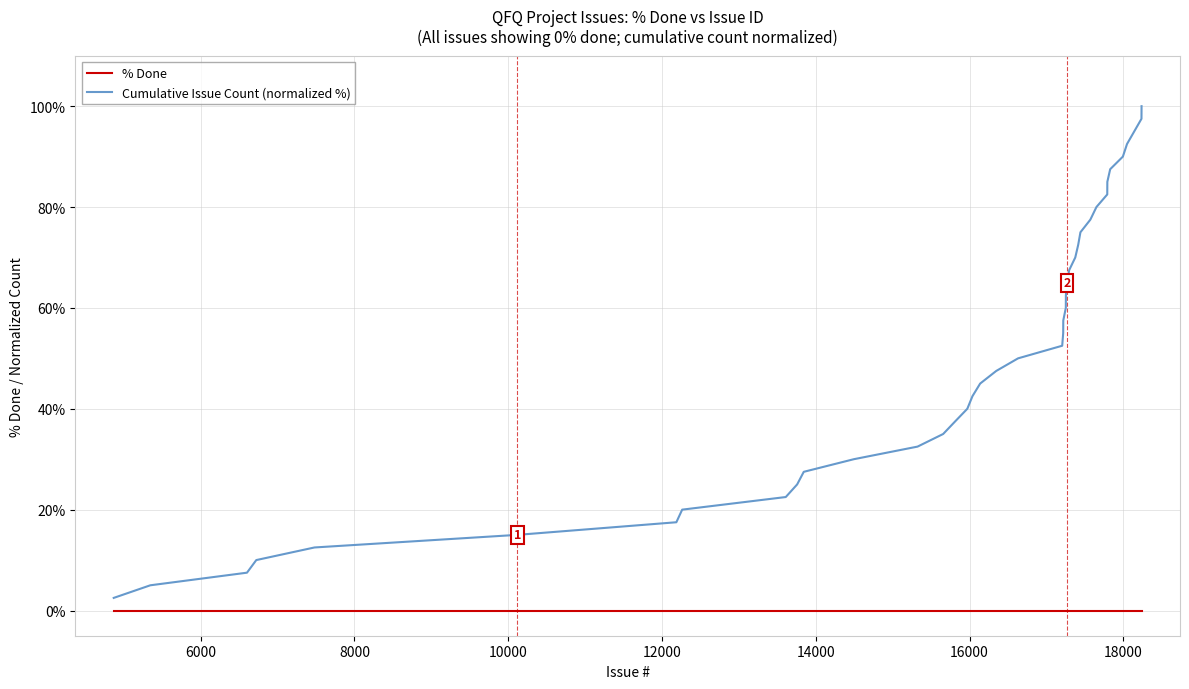

At how many categories does at least one series exceed 73?

11